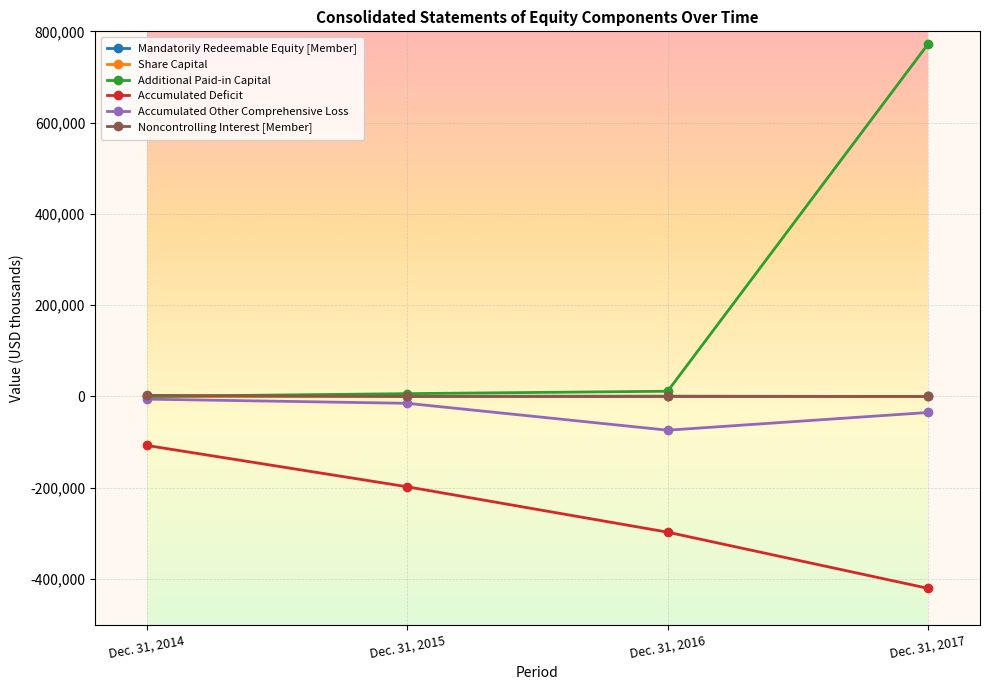

At which label does Additional Paid-in Capital reach its peak?

Dec. 31, 2017